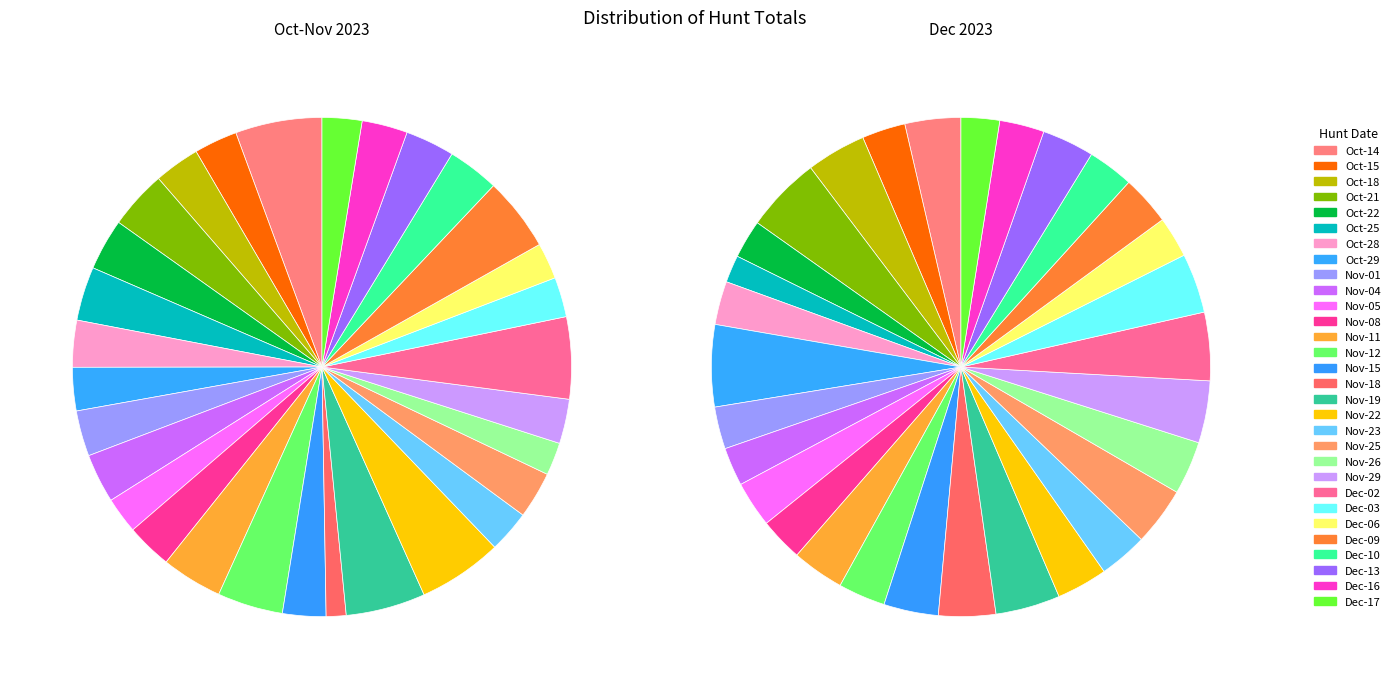

Do 2023-11-25 and 2023-10-28 together represent more than half of the pie?

No